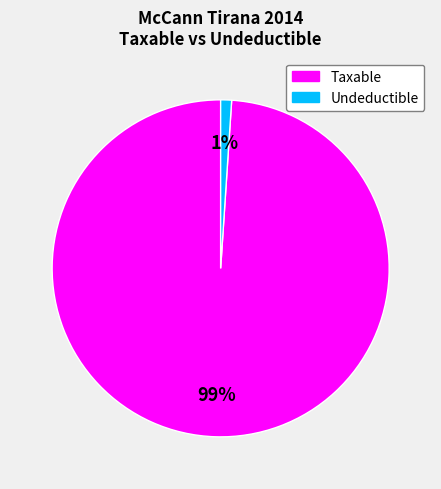

Is there any slice that represents more than half of the pie?

Yes